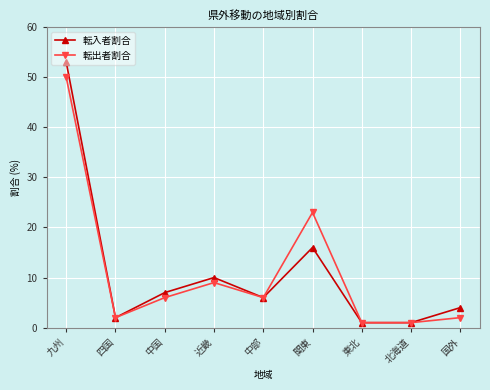

Where is the first local maximum for 転出者割合?

近畿